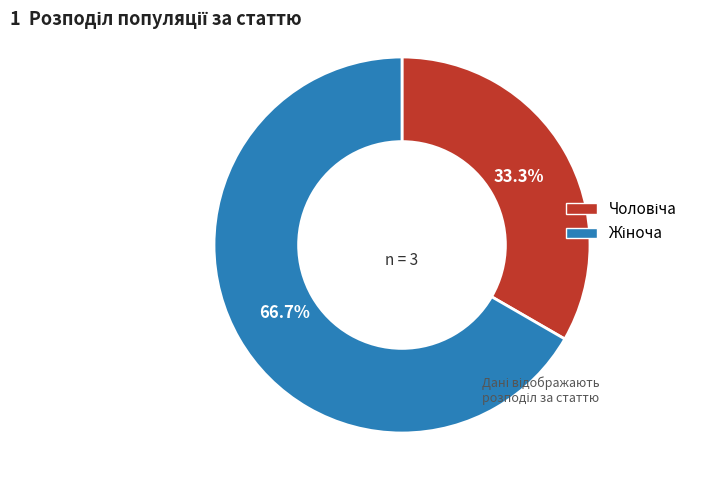

Which category has the biggest portion of the pie?

Жіноча